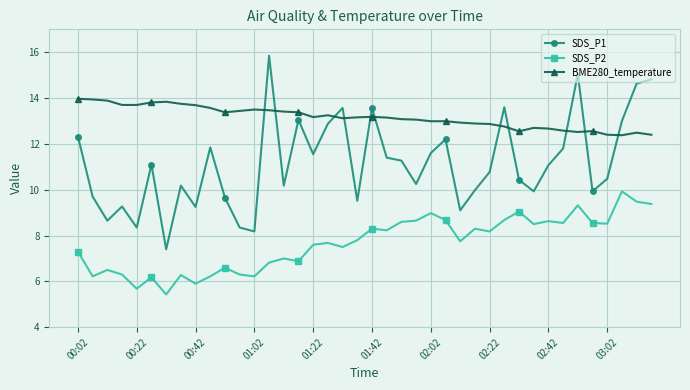

List the series in order of their overall mean, highest first.

BME280_temperature, SDS_P1, SDS_P2